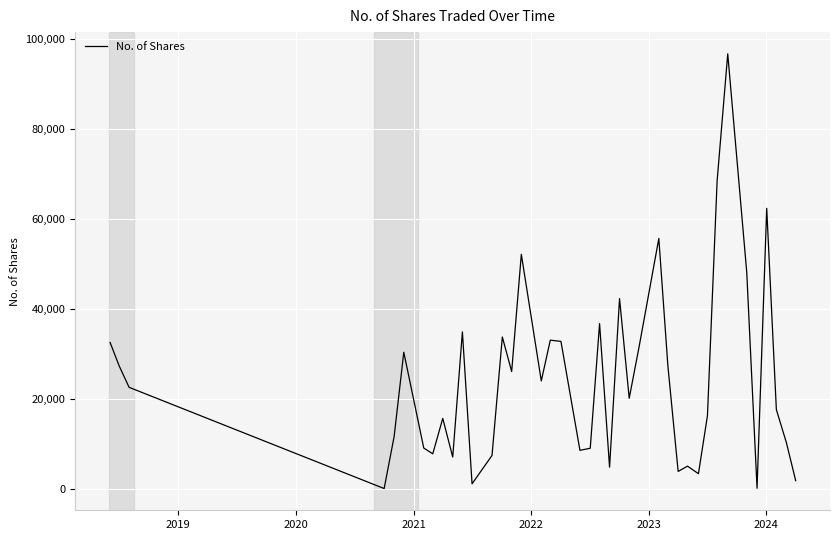

What is the greatest value displayed?

96795